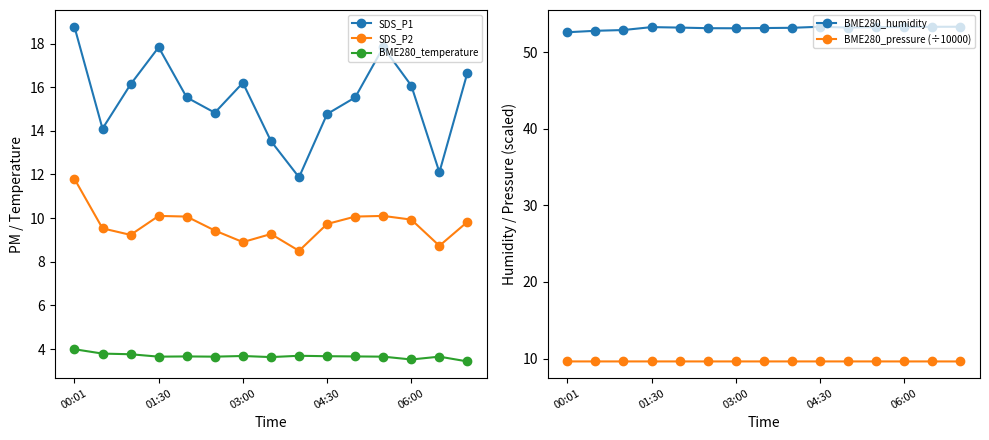

What is the highest value of the SDS_P1 series?

18.8